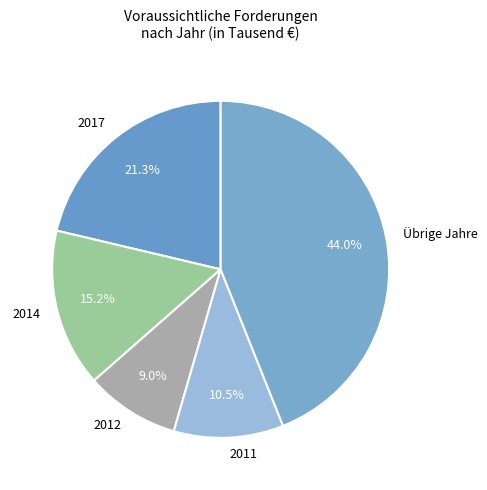

The 2014 slice represents 15% of the pie. True or false?

True